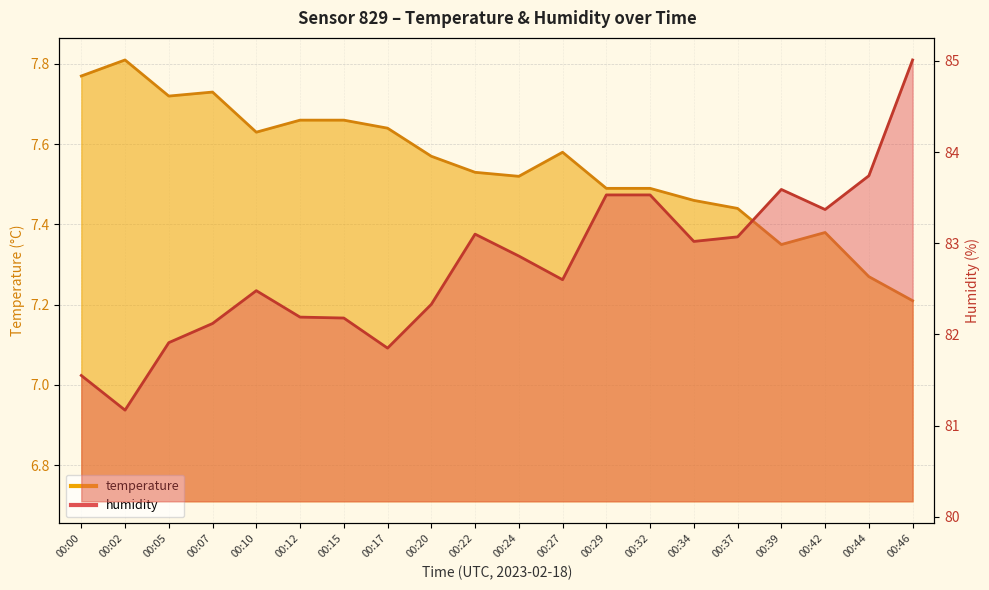

What is the approximate value of temperature at 00:32?

7.5